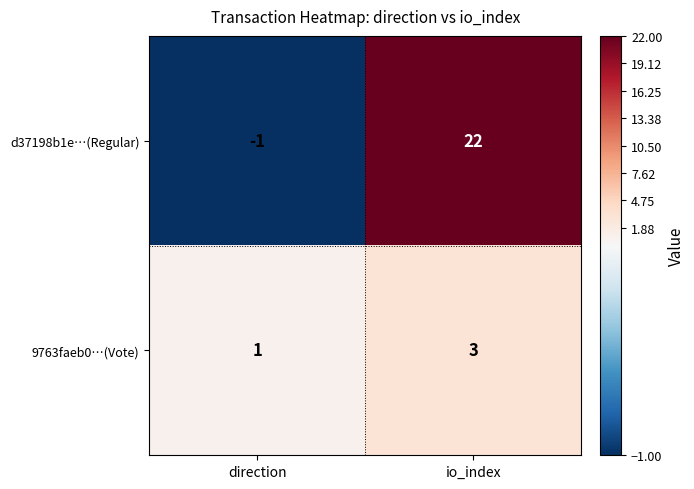

What is the sum of all d37198b1e…(Regular) values?

21